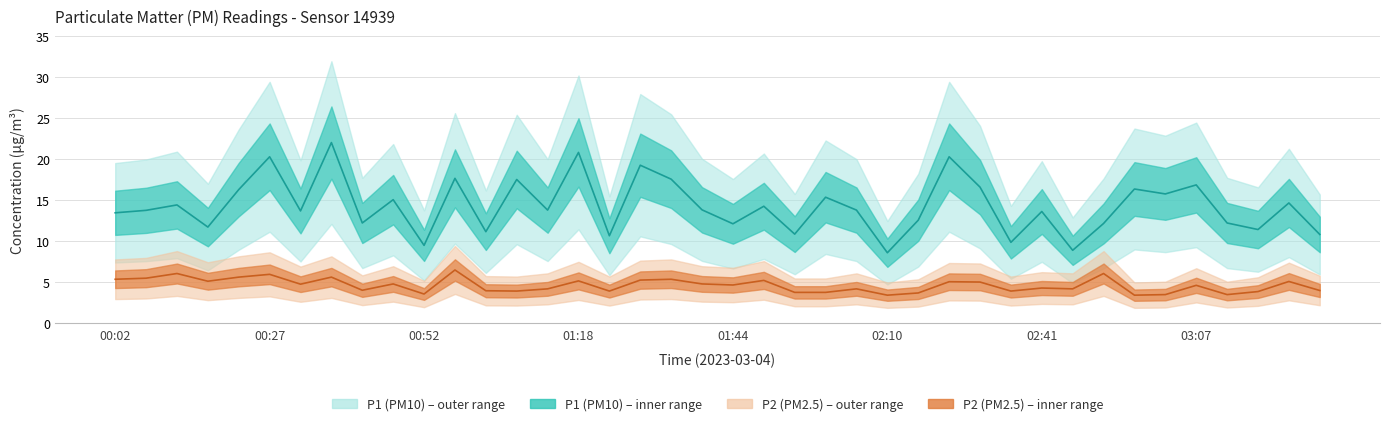

True or false: P1 (PM10) and P2 (PM2.5) intersect in this chart.

False